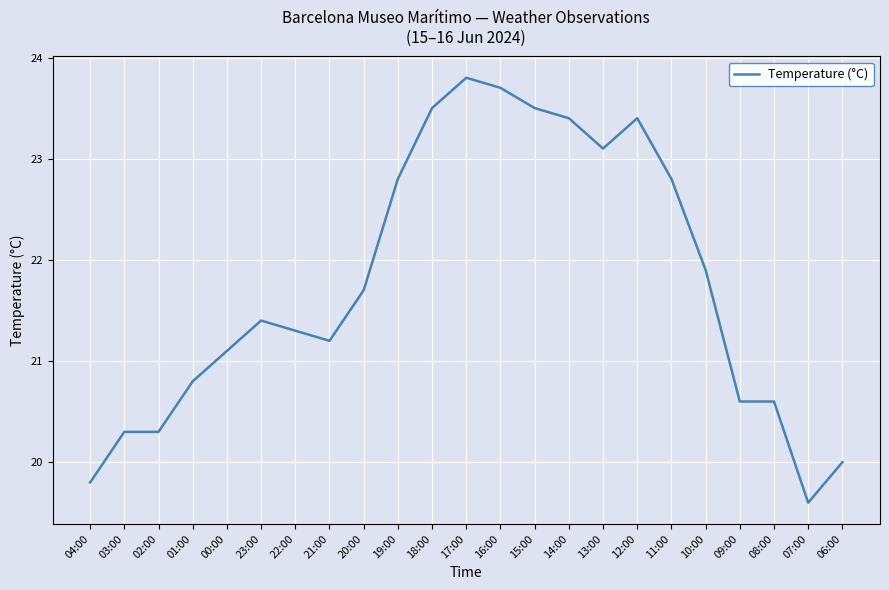

The chart shows a value of 21.7 at 20:00. True or false?

True